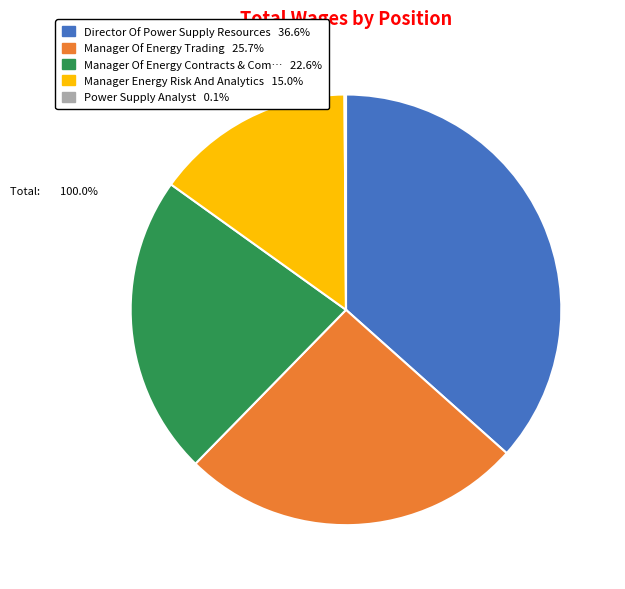

Is there any slice that represents more than half of the pie?

No